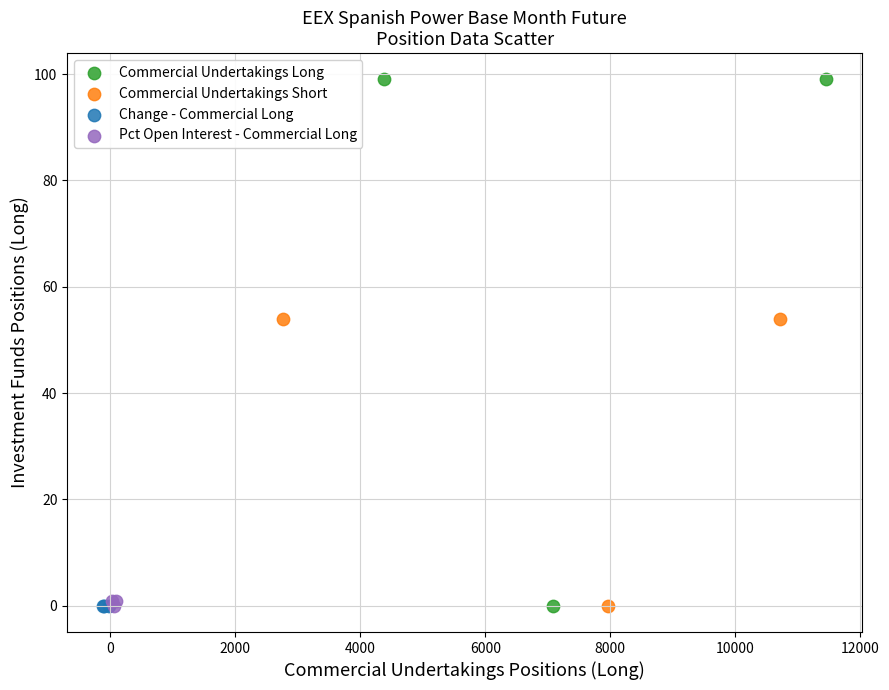

Which series reaches the maximum Y coordinate?

Commercial Undertakings Long